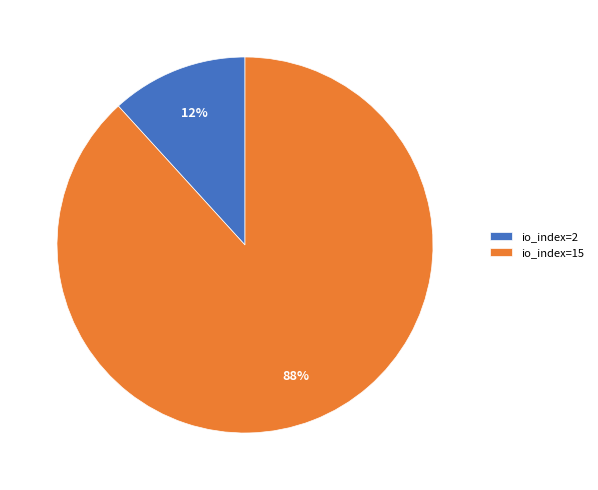

Is there a majority slice in this chart?

Yes